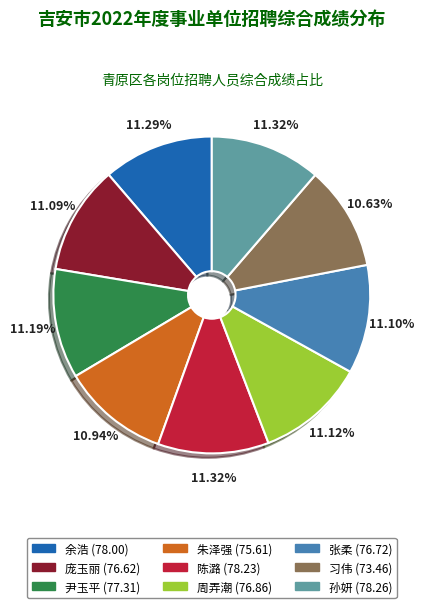

Is there any slice that represents more than half of the pie?

No